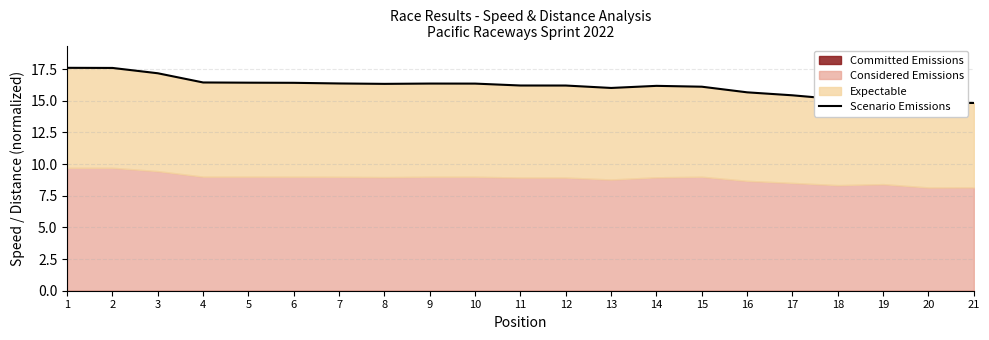

The chart shows a value of 16.4 at 9. True or false?

True